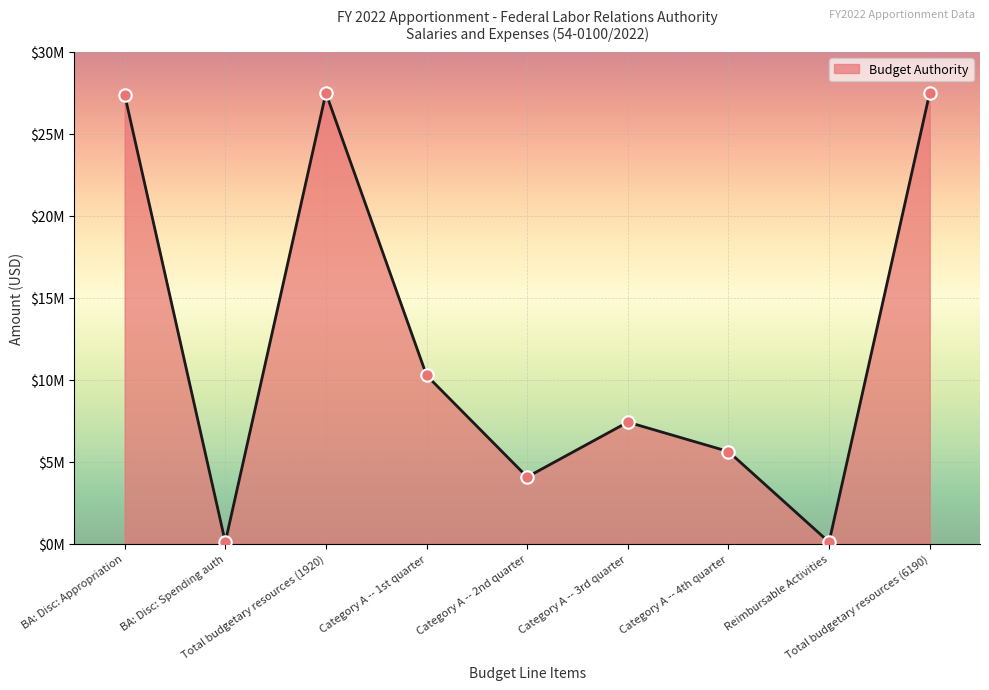

Which has a higher value, Total budgetary resources (6190) or BA: Disc: Spending auth?

Total budgetary resources (6190)